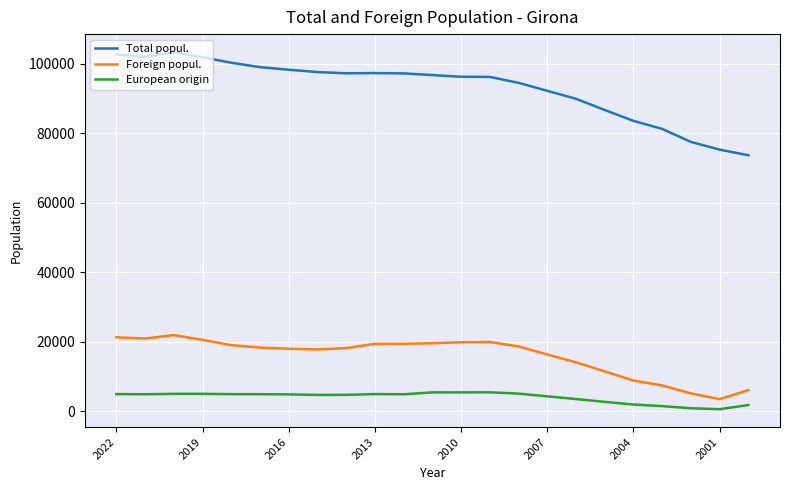

Which series has the largest range (max minus min)?

Total popul.